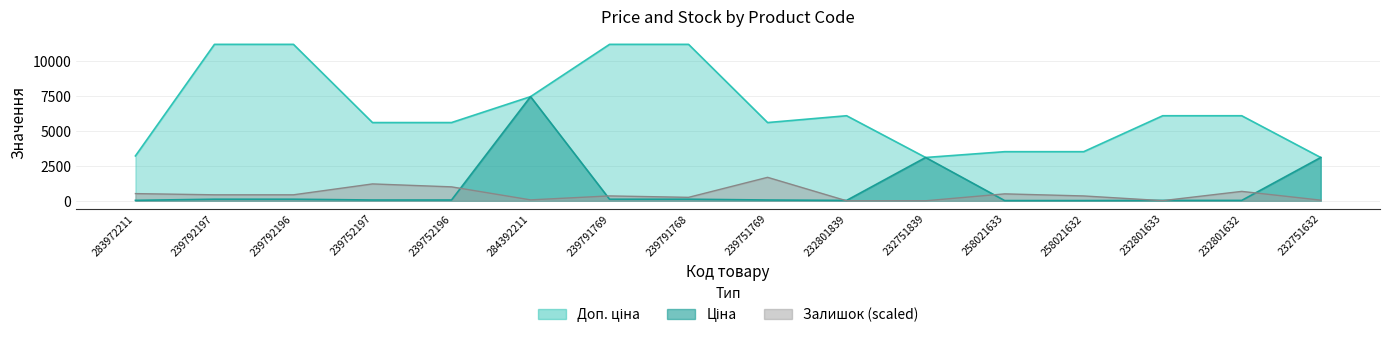

Where does the Доп. ціна series first go above 6072?

239792197